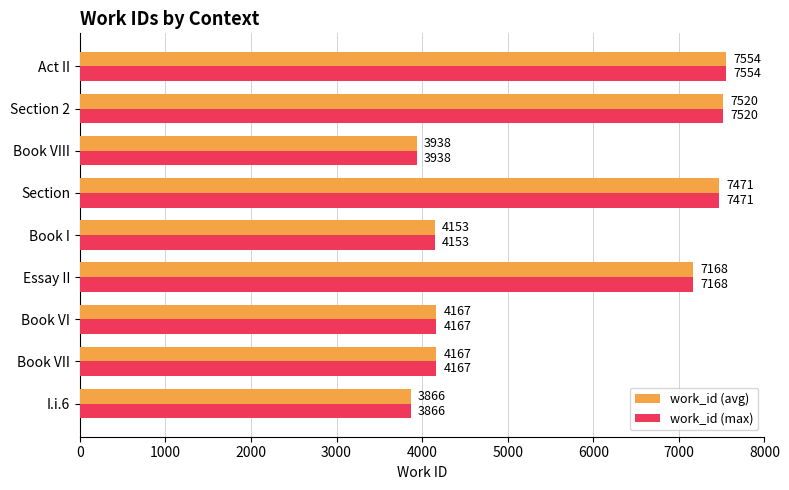

At which category is the sum across all series the highest?

Act II